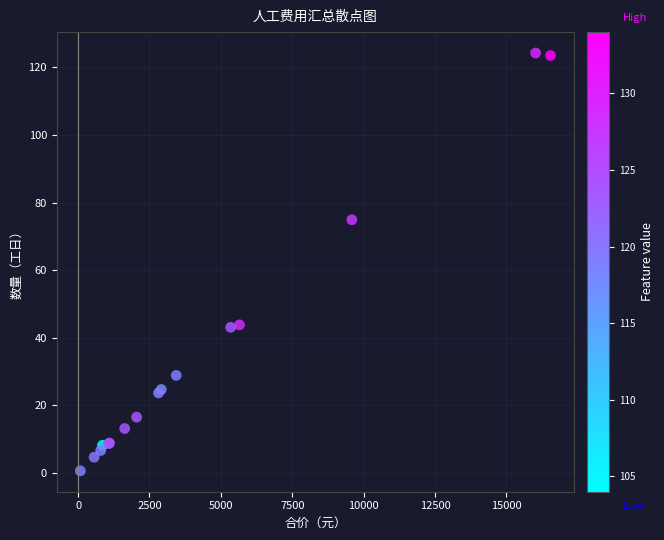

What Y value in the scatter plot is closest to 62?

74.9